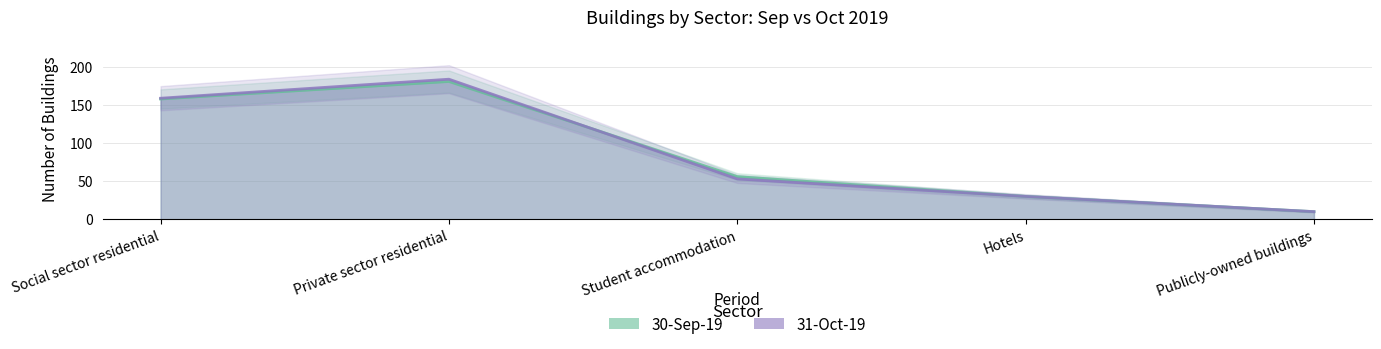

True or false: 31-Oct-19 has more than 1 points higher than both neighbors.

False